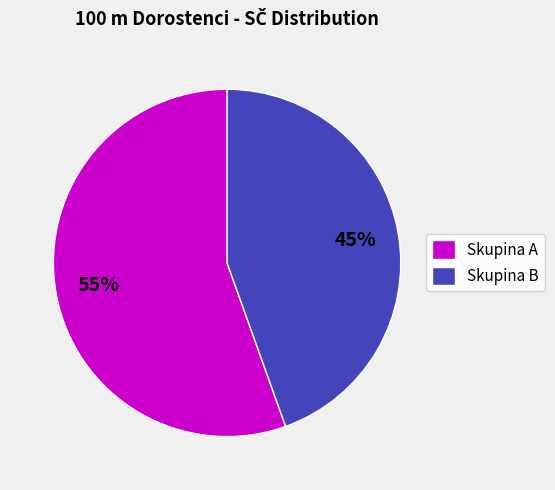

Between Skupina B and Skupina A, which is larger?

Skupina A